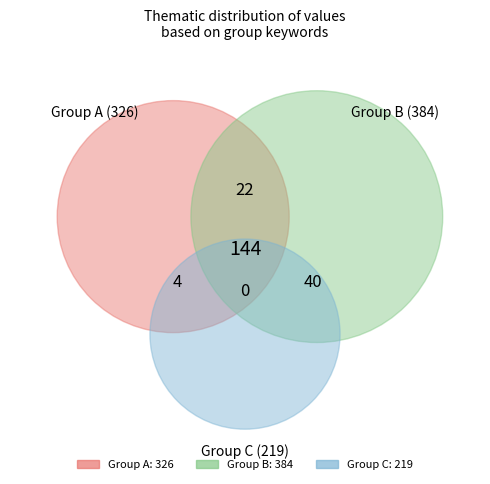

The 2 slice represents 24% of the pie. True or false?

False